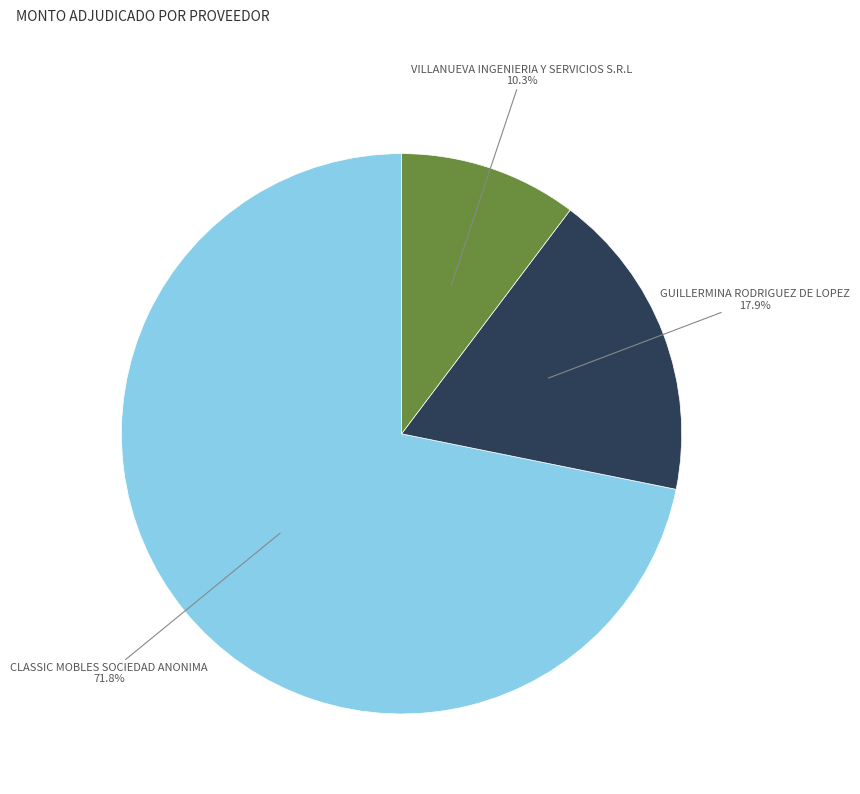

Approximately how many times larger is the value at CLASSIC MOBLES SOCIEDAD ANONIMA compared to VILLANUEVA INGENIERIA Y SERVICIOS S.R.L?

7.0